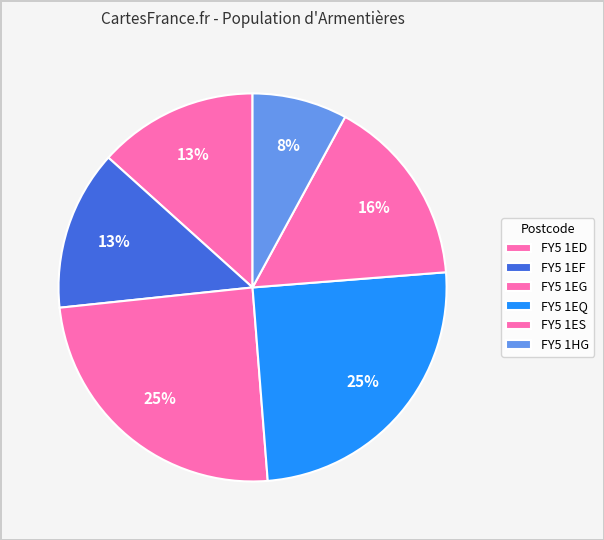

Is the sum of FY5 1ED and FY5 1EG greater than half?

No